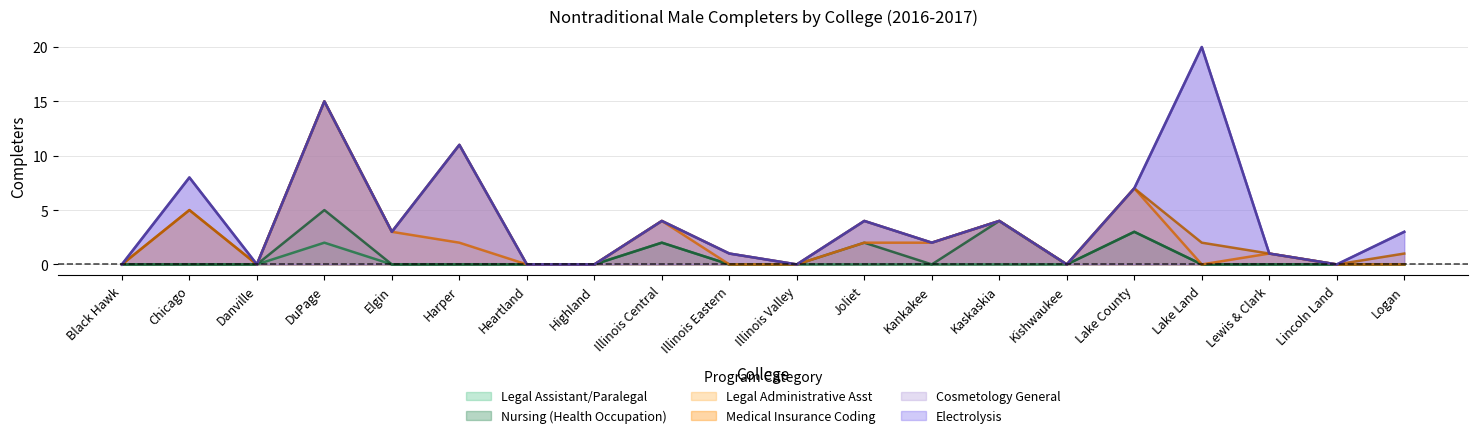

Does the chart have visible grid lines?

Yes